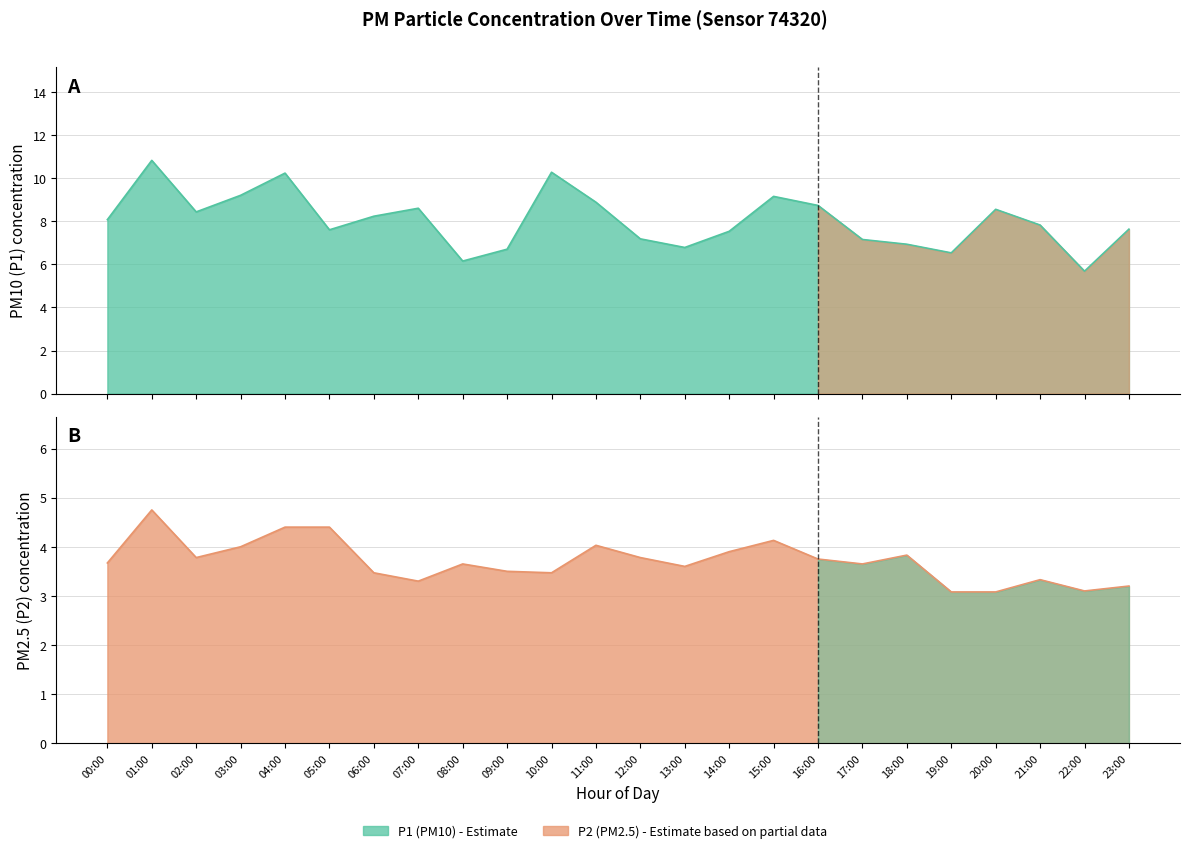

What position from the right is 16:00?

8